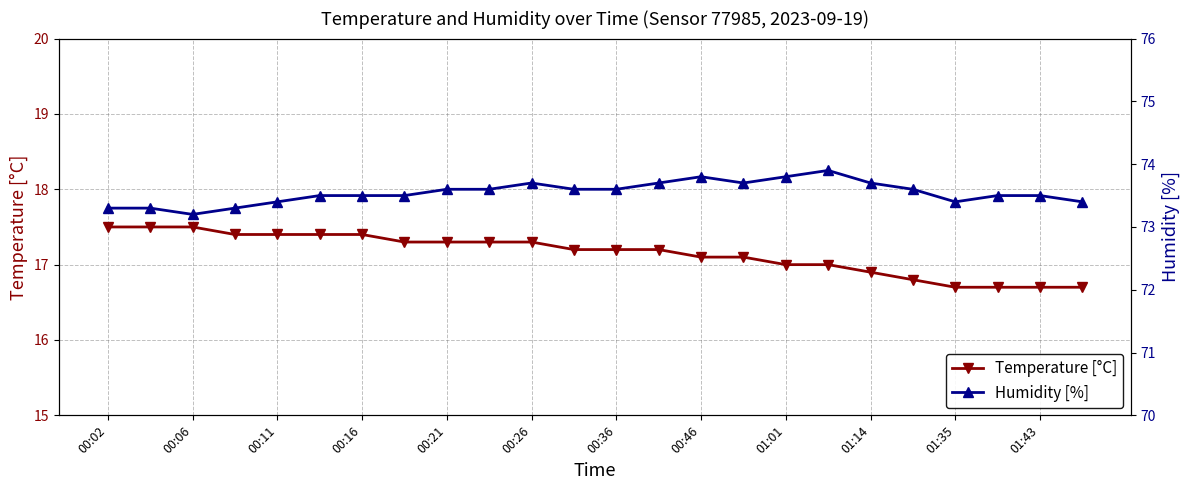

What is the maximum value for Temperature [°C]?

17.5